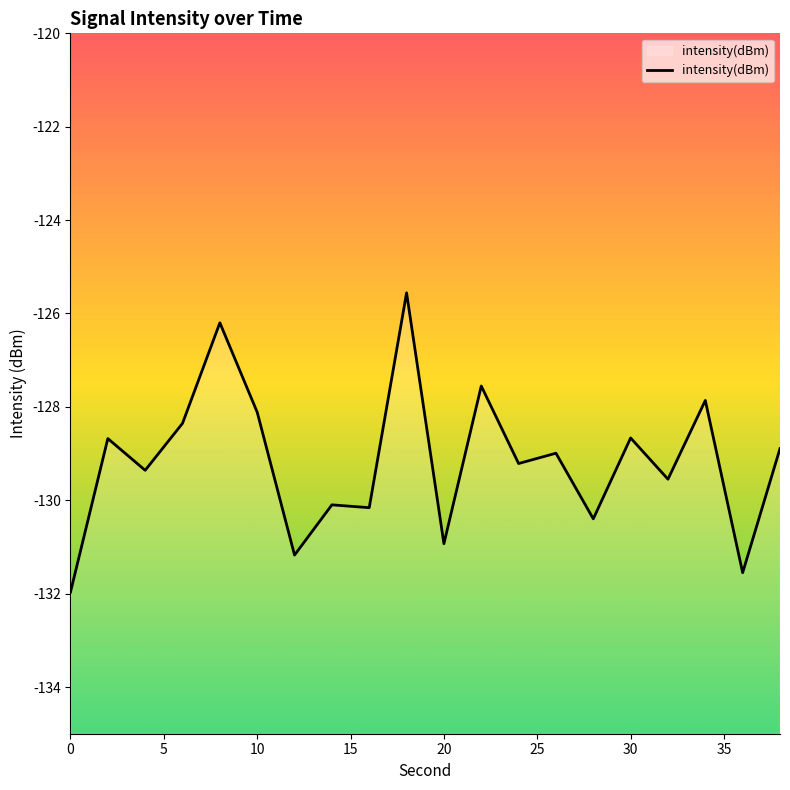

How many categories are shown in the chart?

20